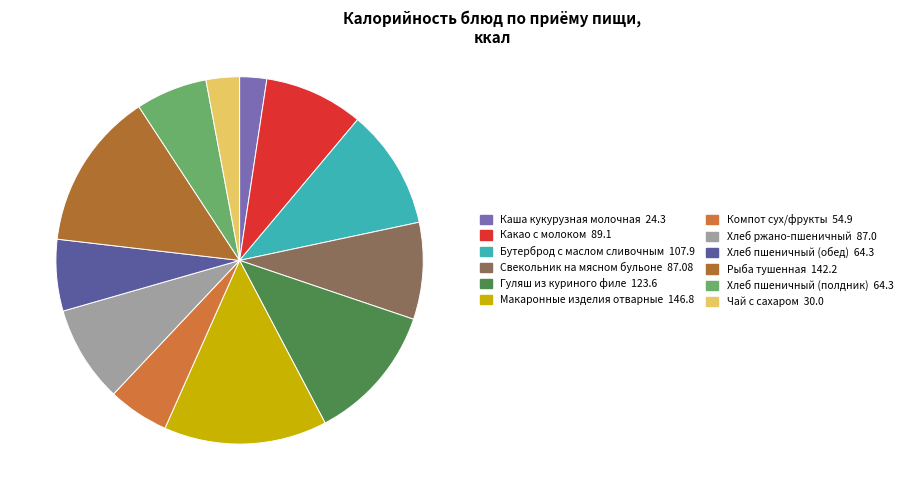

How much of the chart is everything except Компот сух/фрукты?

94.6%